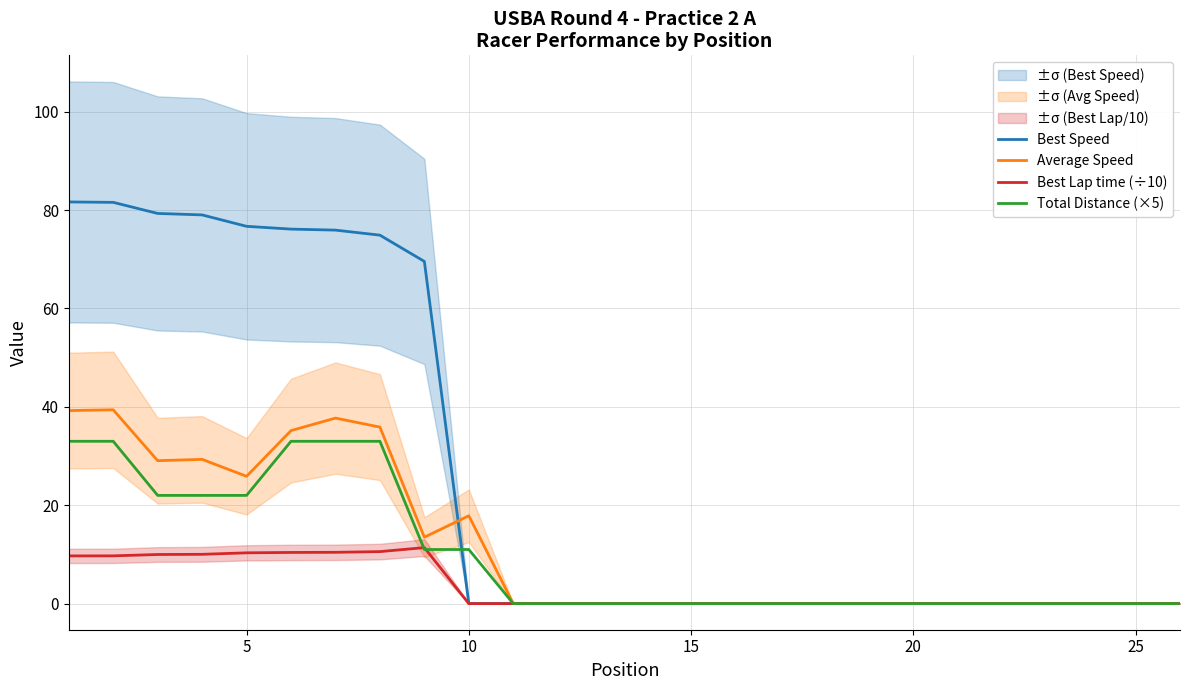

What is the maximum value for Average Speed?

39.4